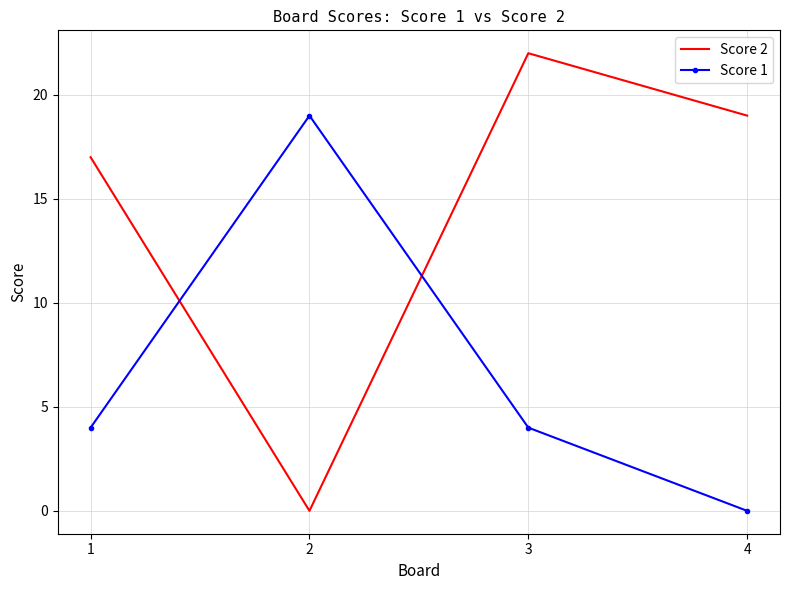

Rank the series by their maximum value, from highest to lowest.

Score 2, Score 1